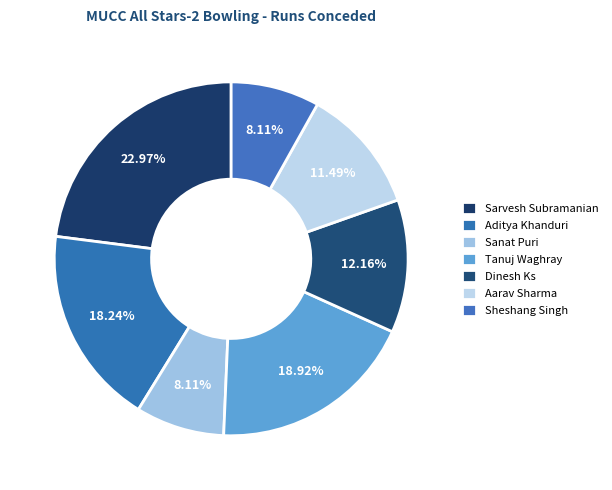

How many segments does this pie chart have?

7